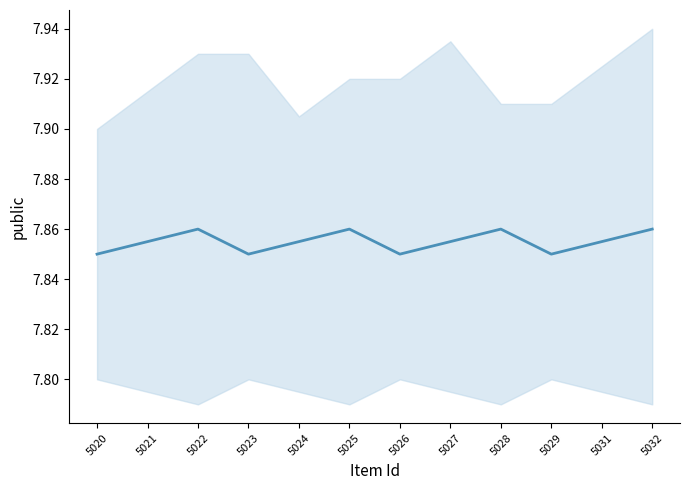

True or false: the data has more than 0 interior local peaks.

True